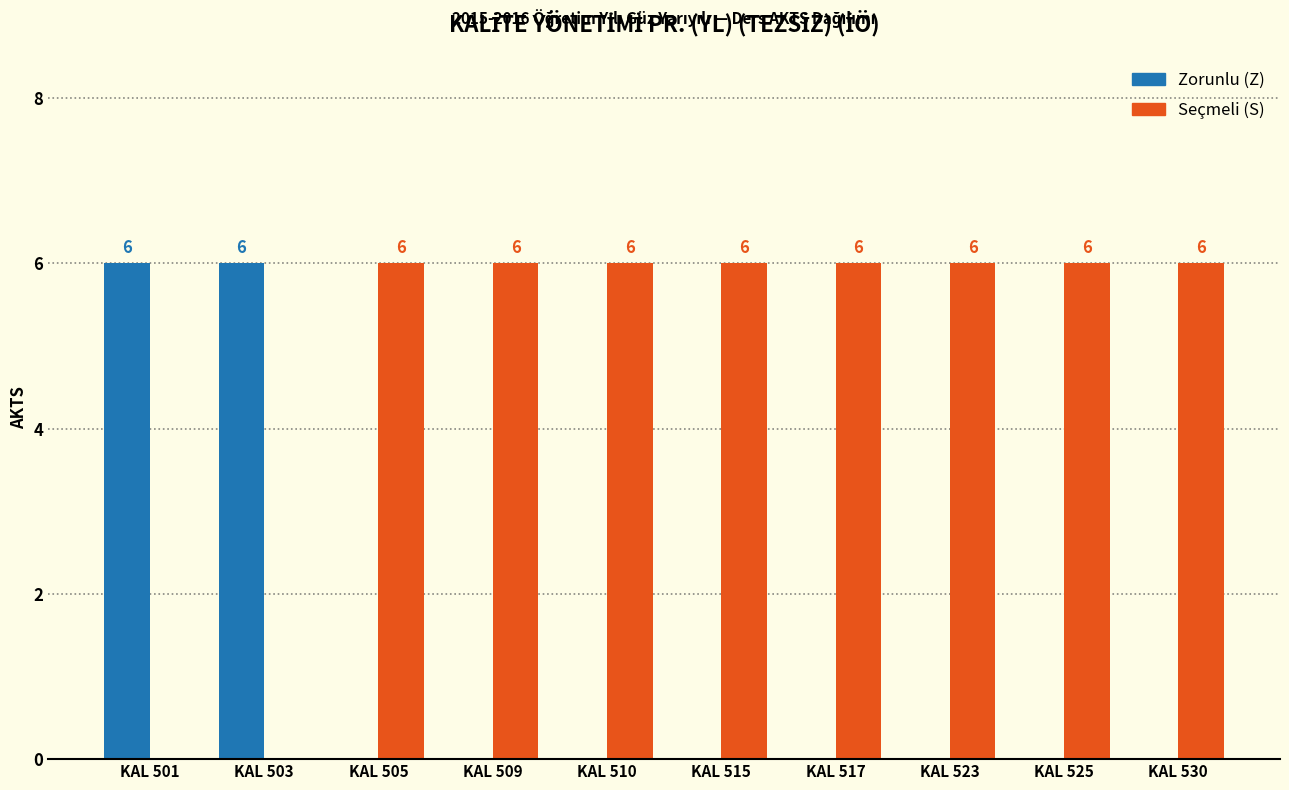

How many positive values does the Seçmeli (S) series have?

8